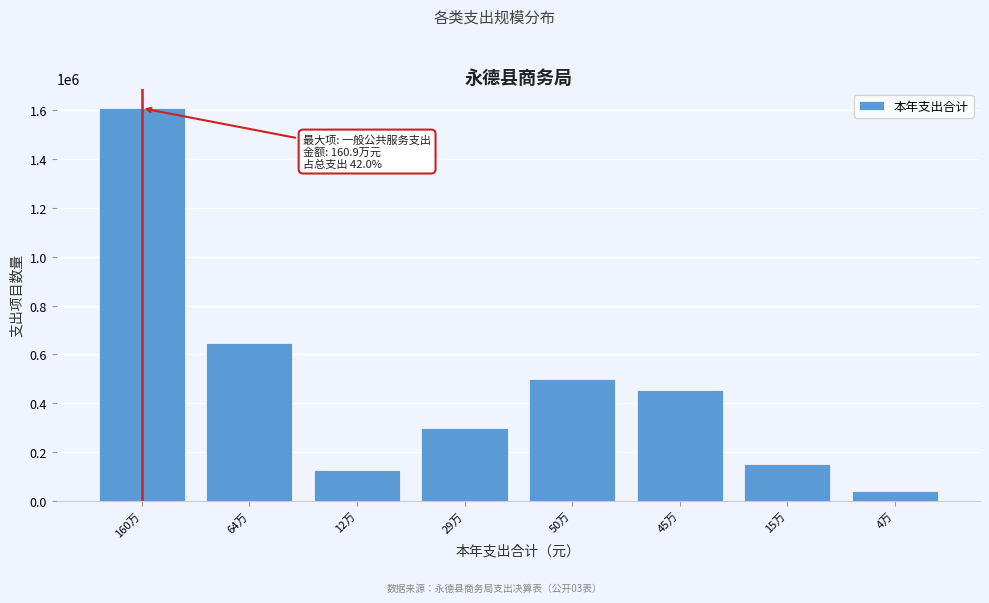

The value at 45万 is 294600.7. True or false?

False